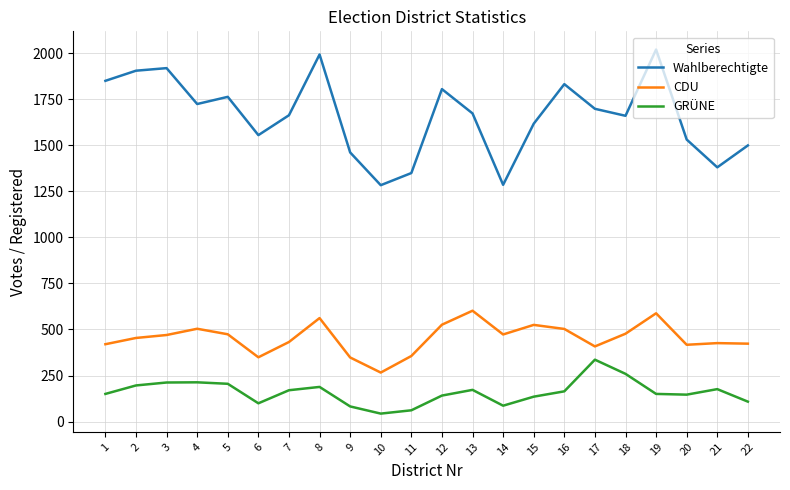

What is the difference between the highest and lowest values at 16?

1669